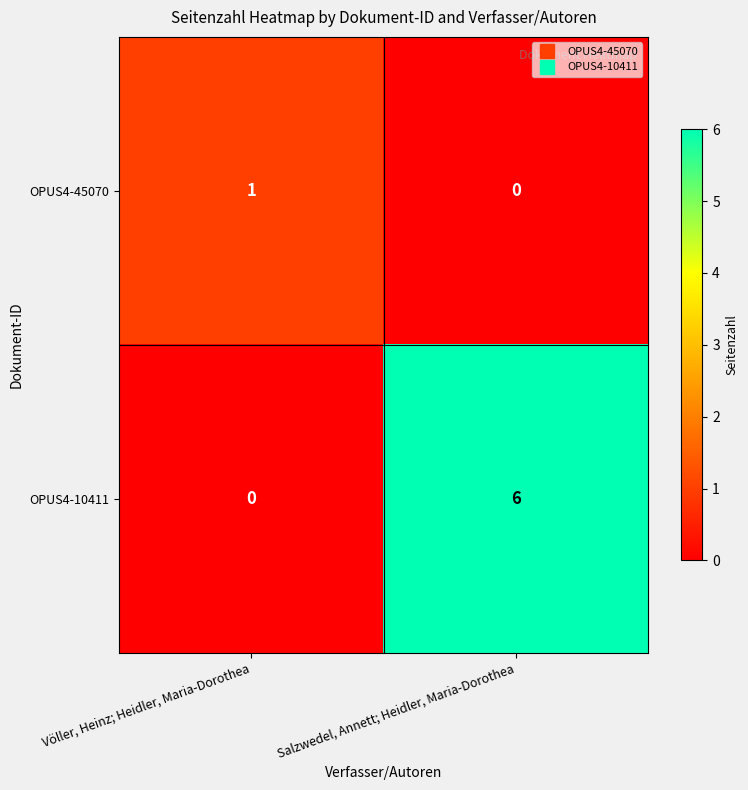

What is the greatest value displayed?

6